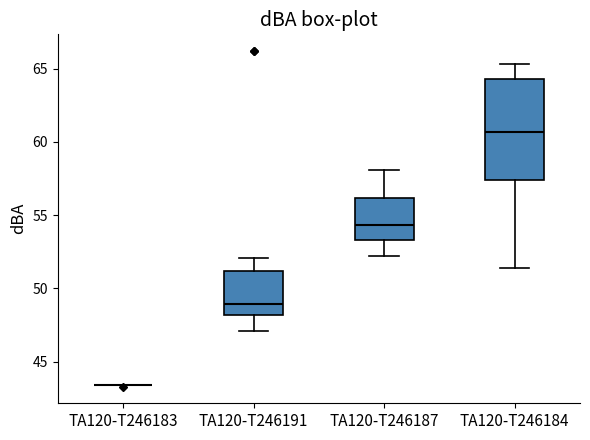

Comparing the boxes themselves (not the whiskers), which one is the tallest?

TA120-T246184